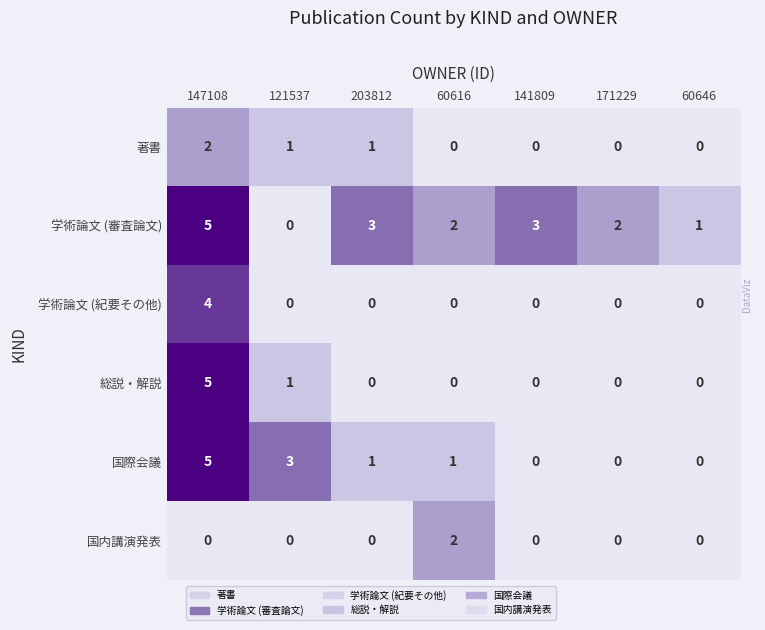

Count the number of categories in the chart.

7